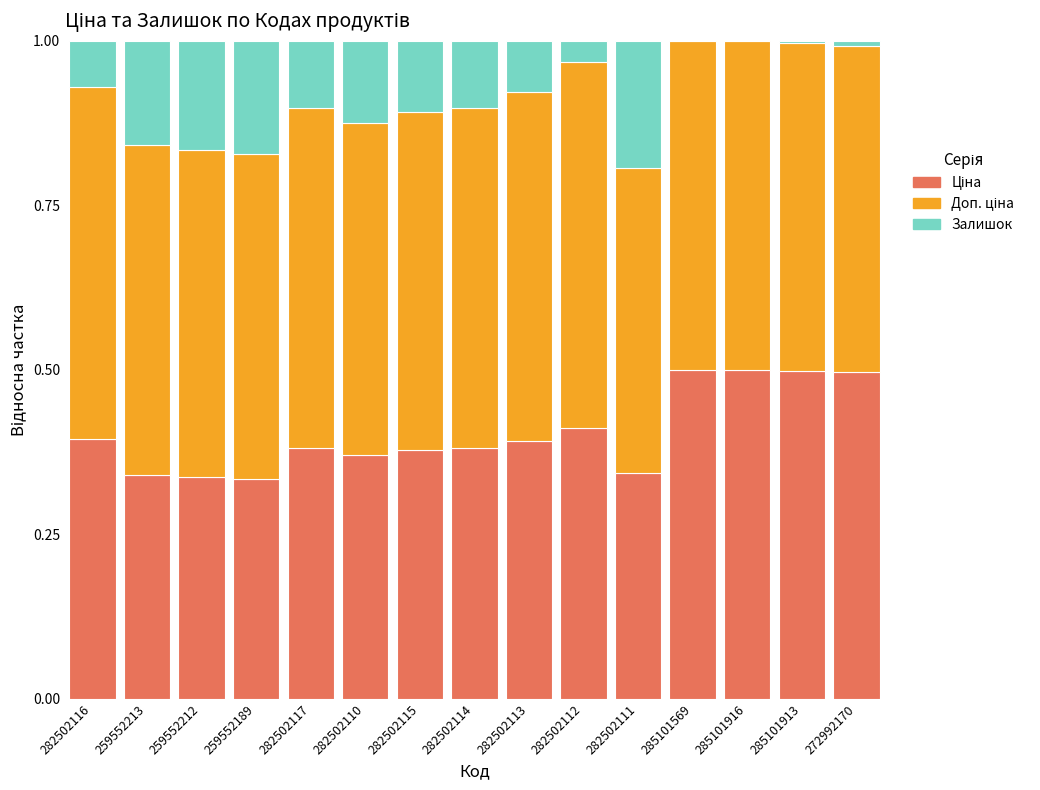

Are the bars horizontal?

No